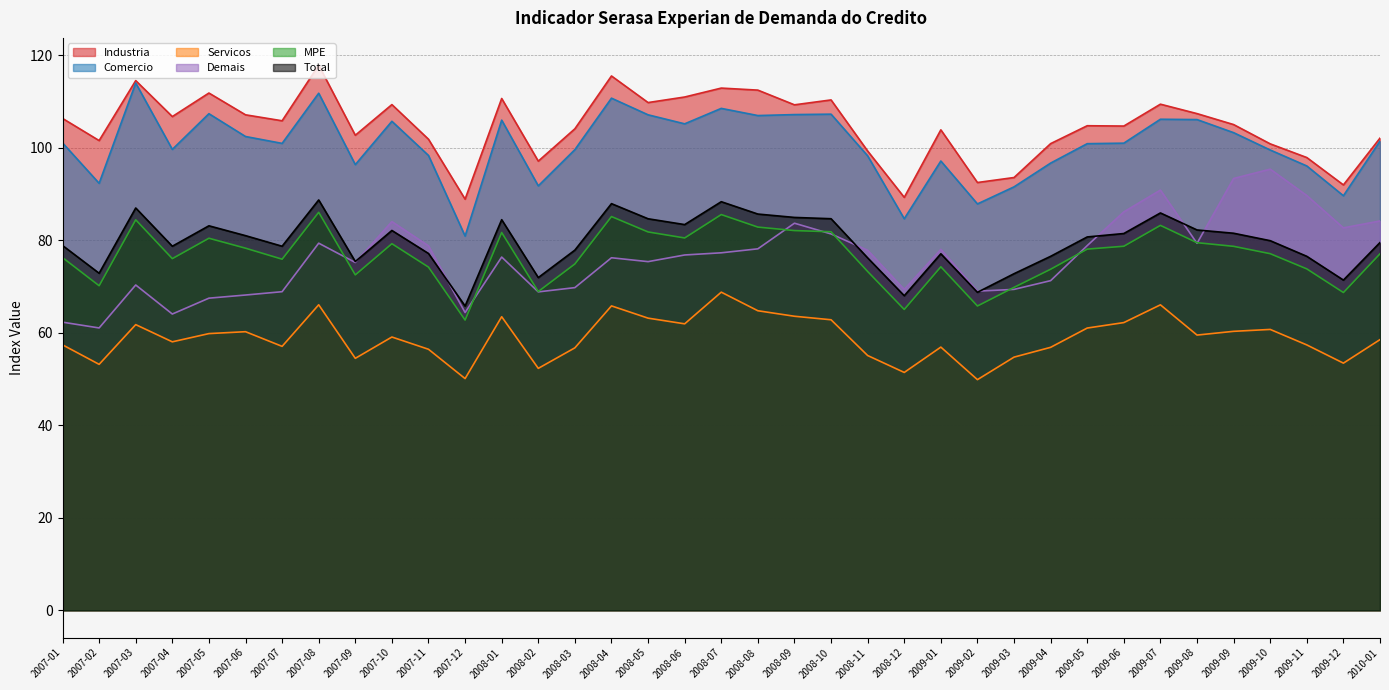

How many values in the Total series exceed 79?

20